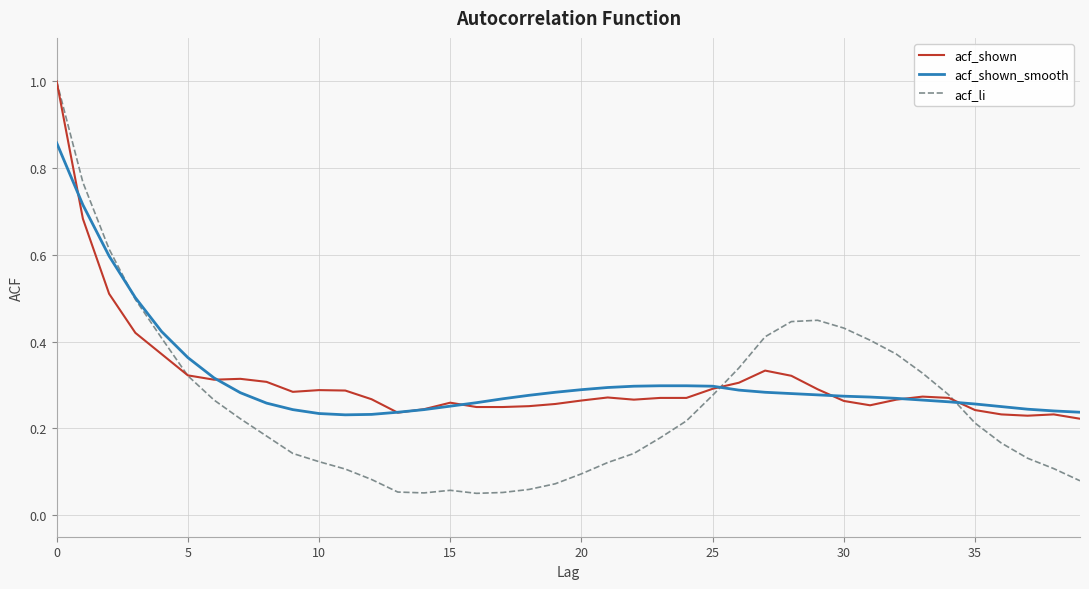

What is the maximum value shown in the chart?

1.0